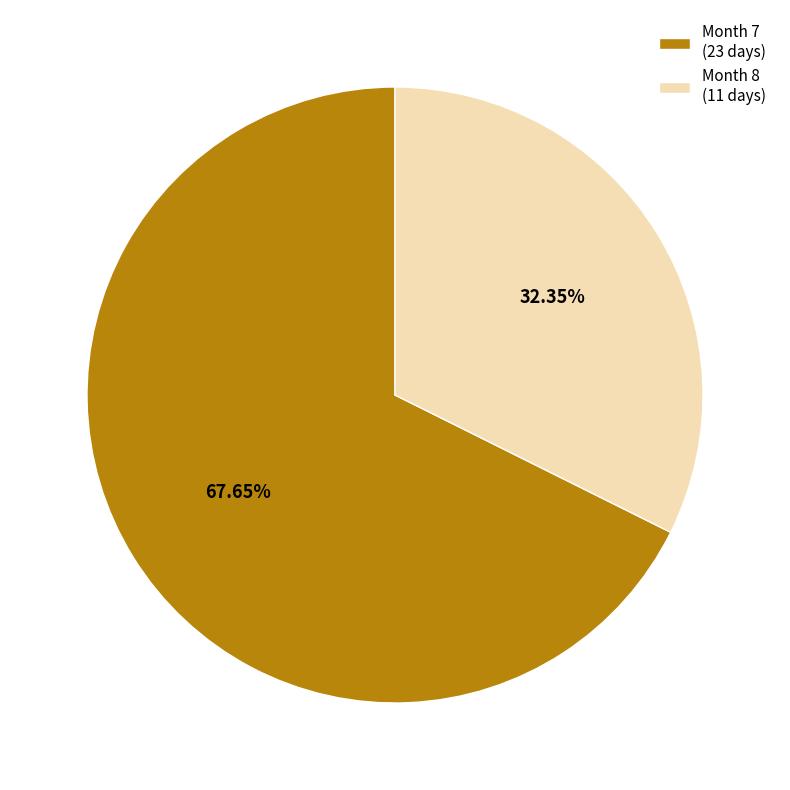

Which slice represents more than half of the pie?

Month 7 (23 days)